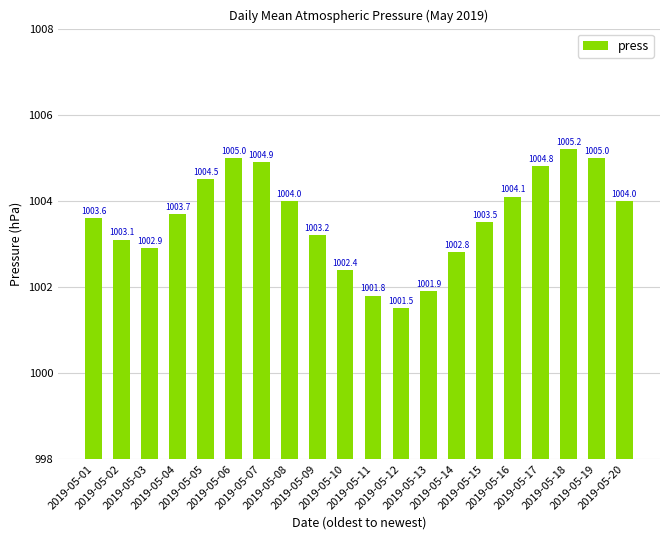

What is the difference between the maximum and minimum values?

3.7